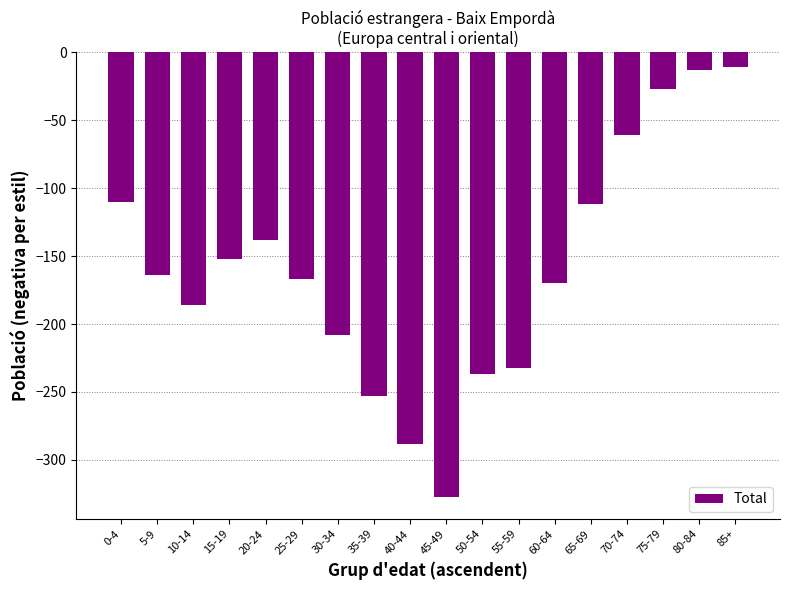

True or false: the data shows -327 at 45-49.

True